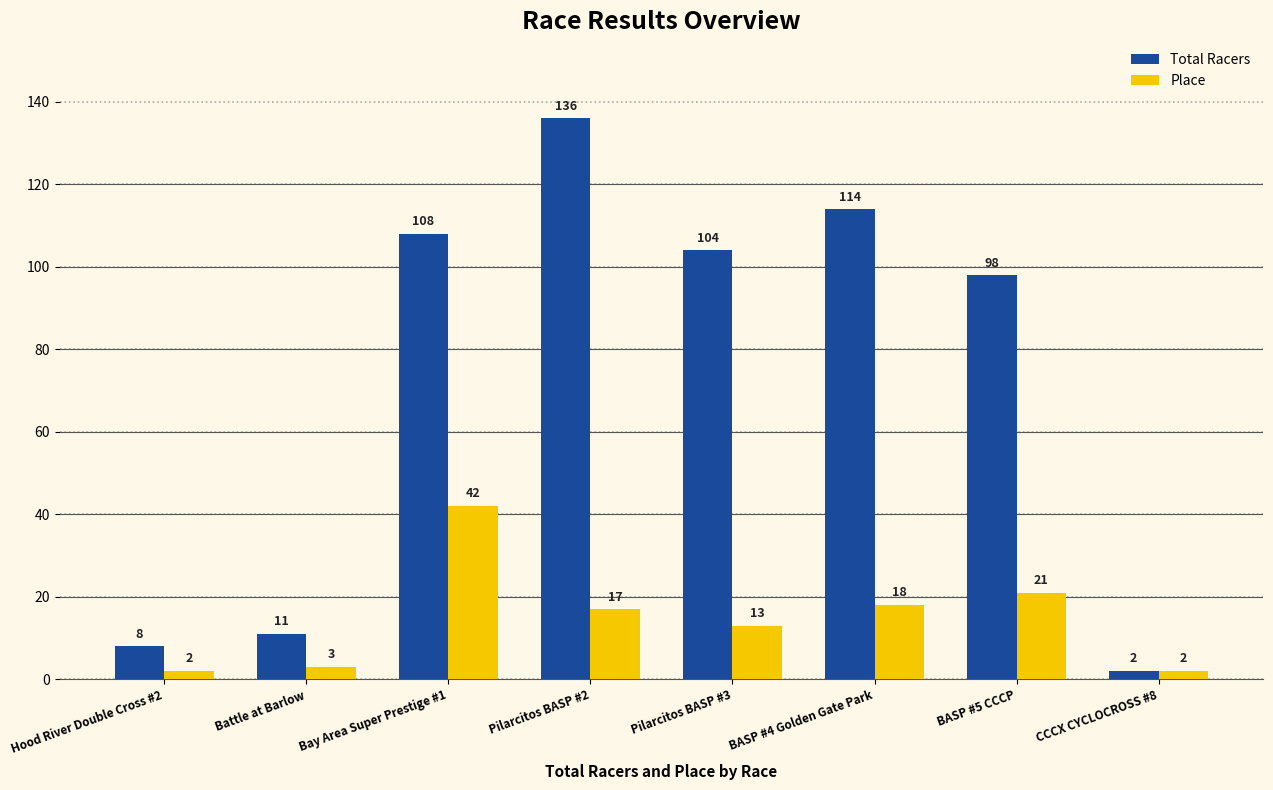

What is the average value of the Total Racers series?

73